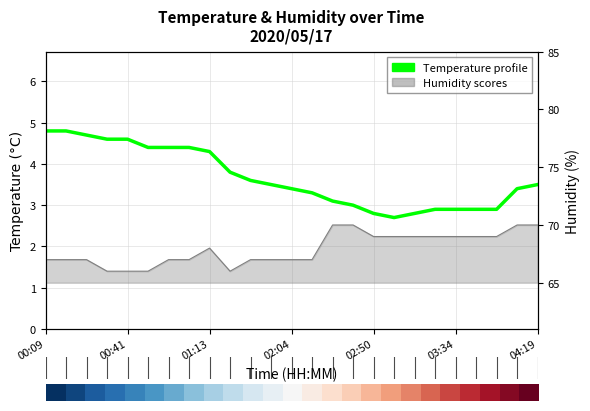

What is the value of the Temperature profile point at the 8th from the left?

4.4